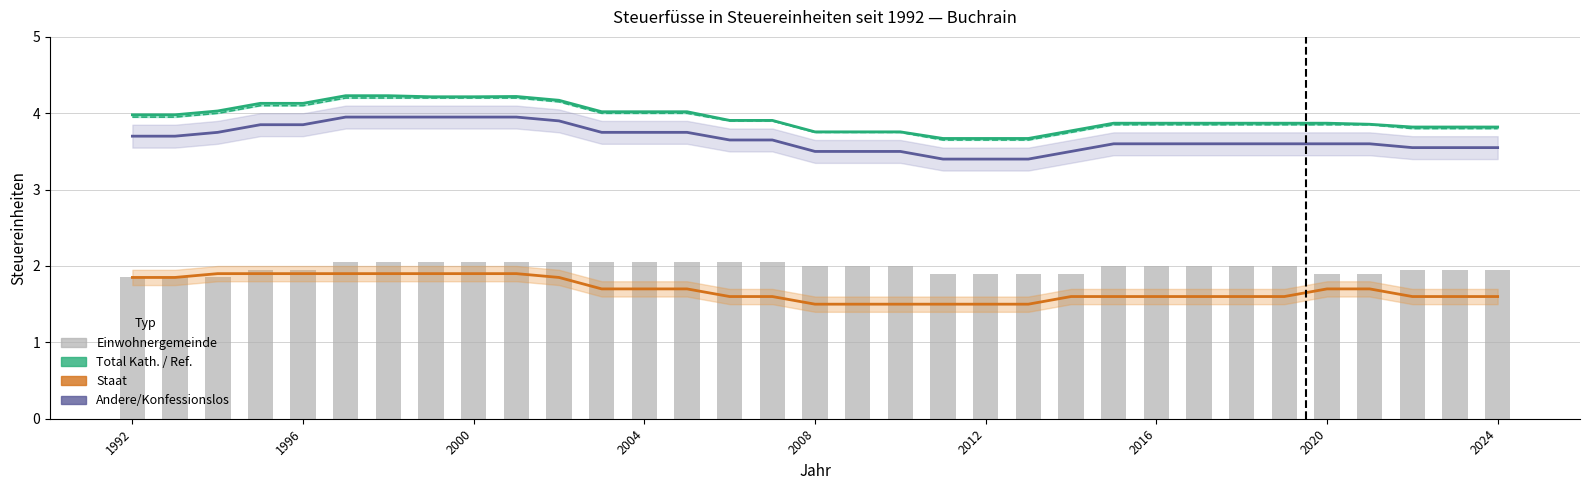

Between 2004 and 2012, which series saw the biggest shift?

Total Ref.